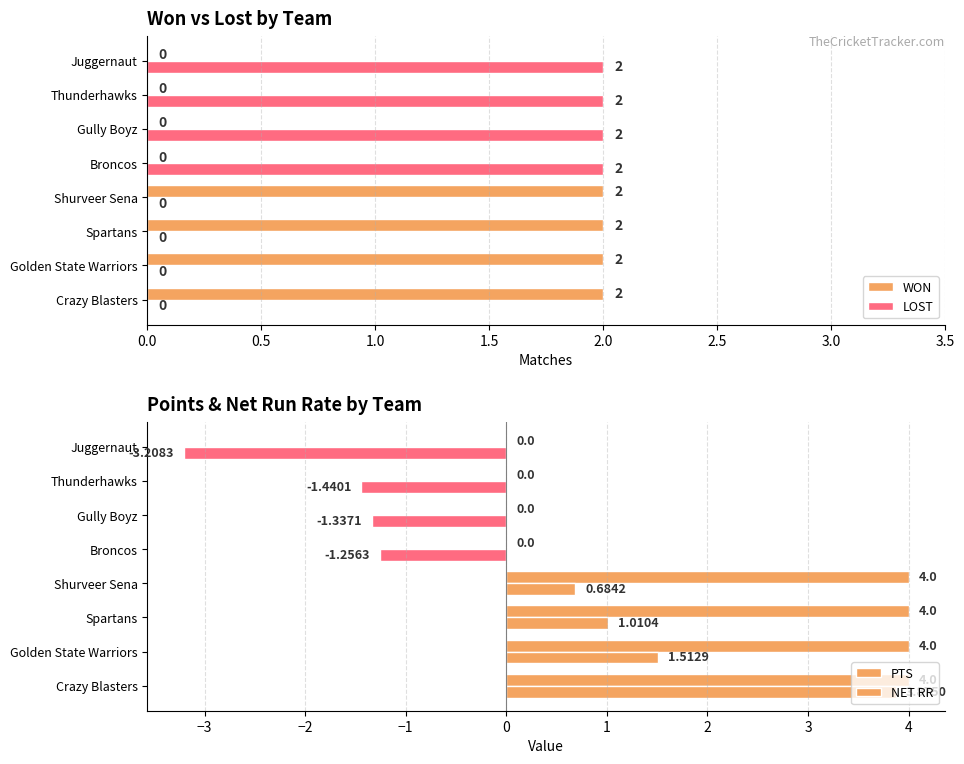

What is the maximum value shown in the chart?

4.0